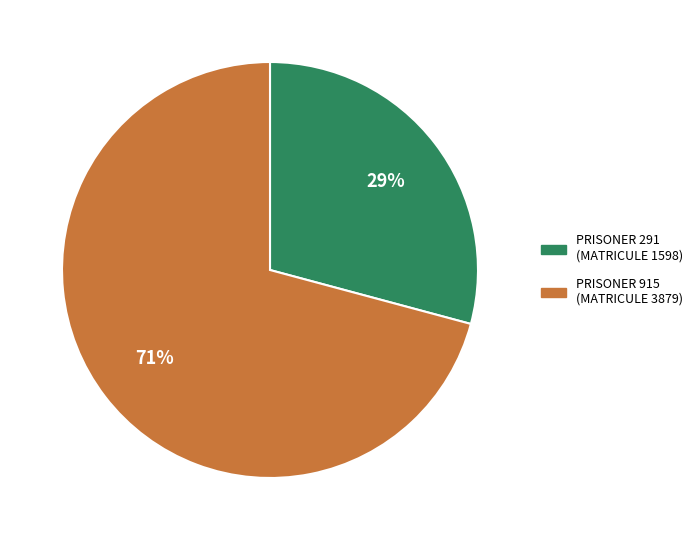

Is there a majority slice in this chart?

Yes